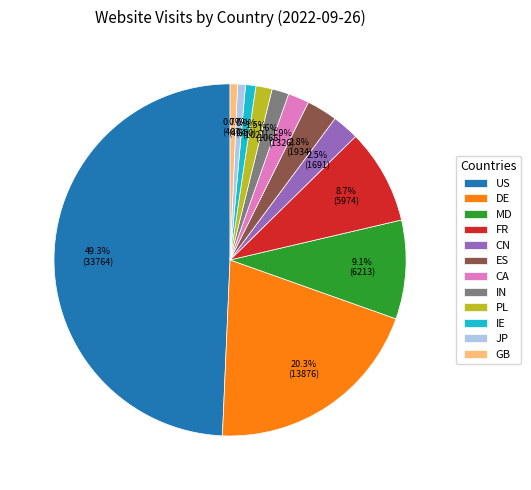

Does JP account for over 50% of the chart?

No